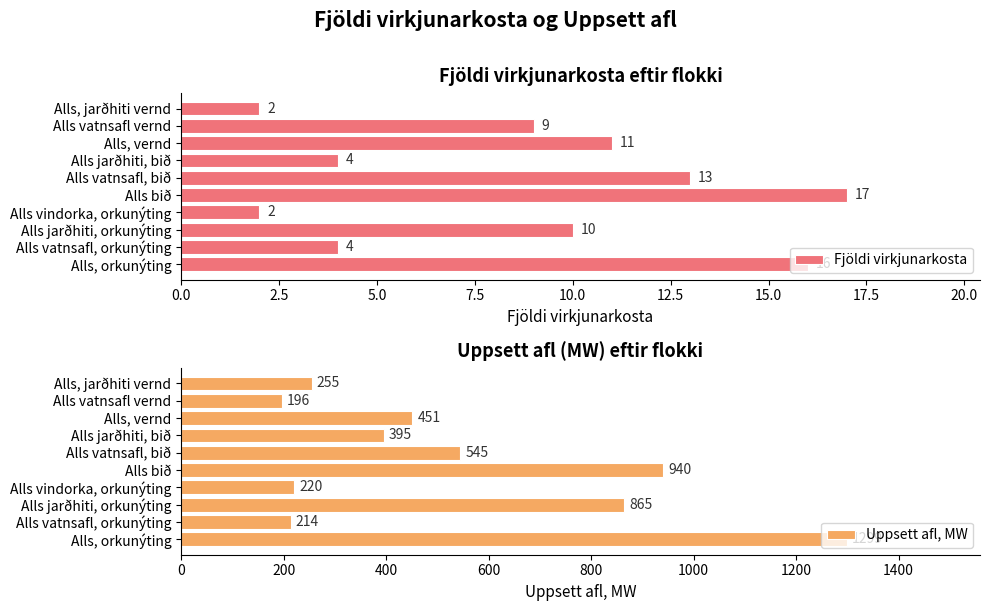

What is the value of the Fjöldi virkjunarkosta bar at the 10th from the left?

2